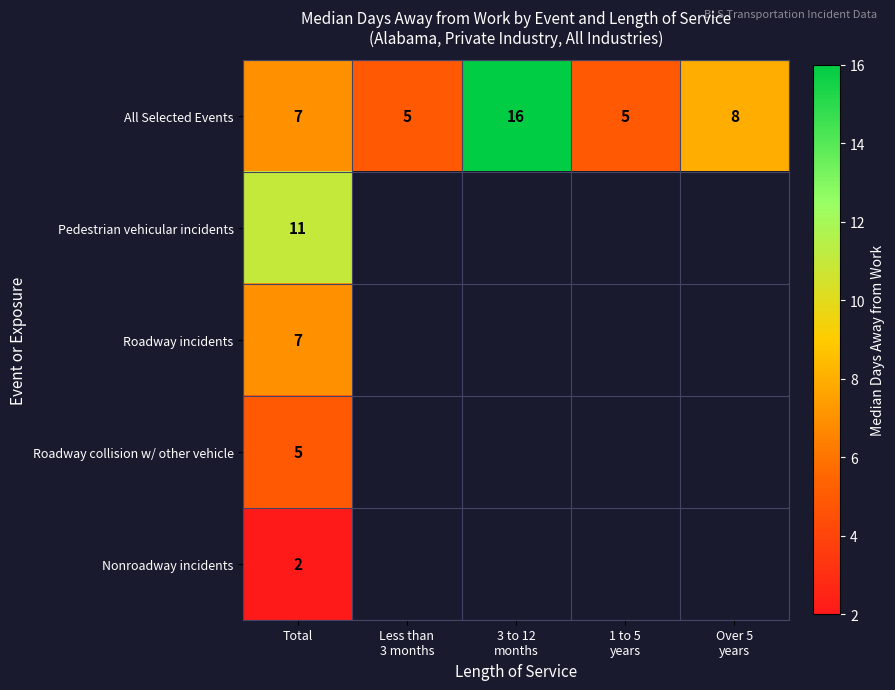

What is the difference between the highest and lowest values at Total?

9